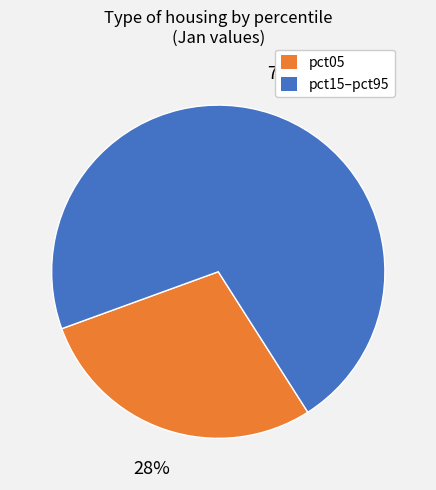

Is it true that pct05 is 22% of the pie?

False